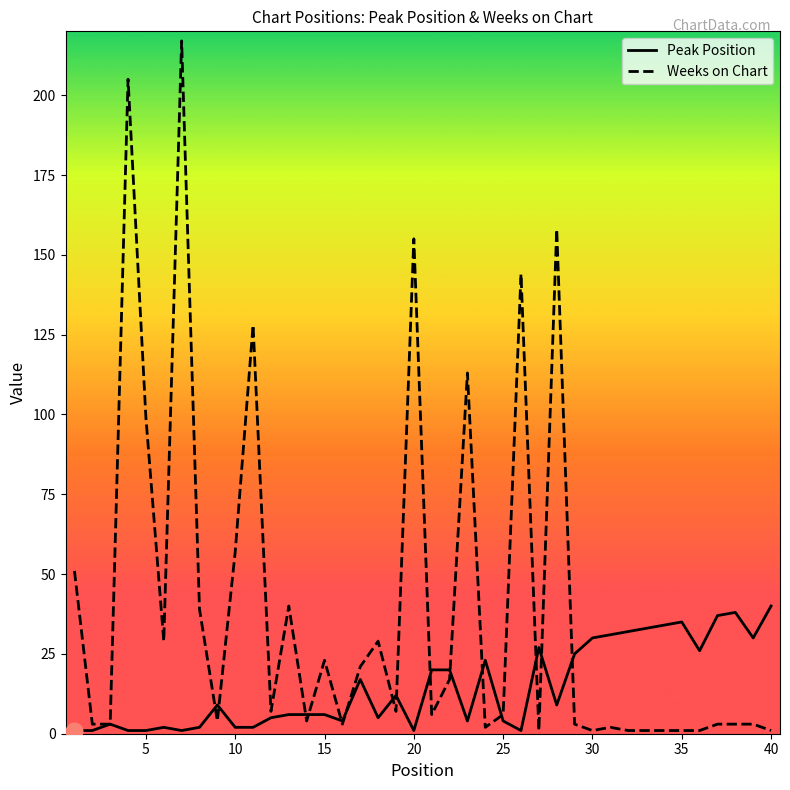

Rank the series by their maximum value, from lowest to highest.

Peak Position, Weeks on Chart